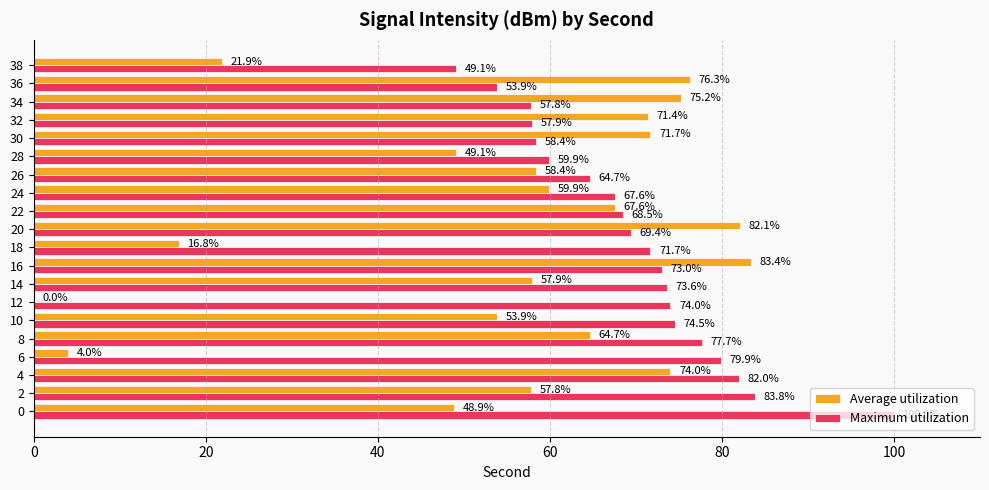

Read the Maximum utilization value at 16.

73.0